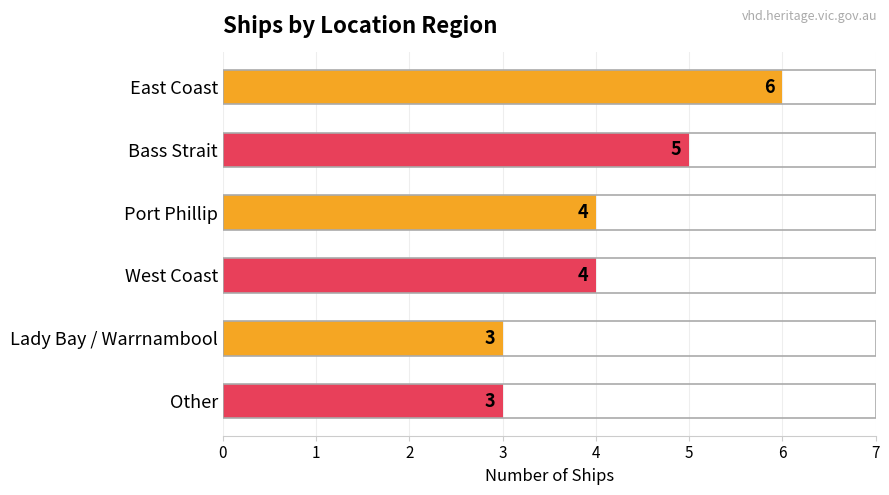

The chart shows a value of 5 at Other. True or false?

False